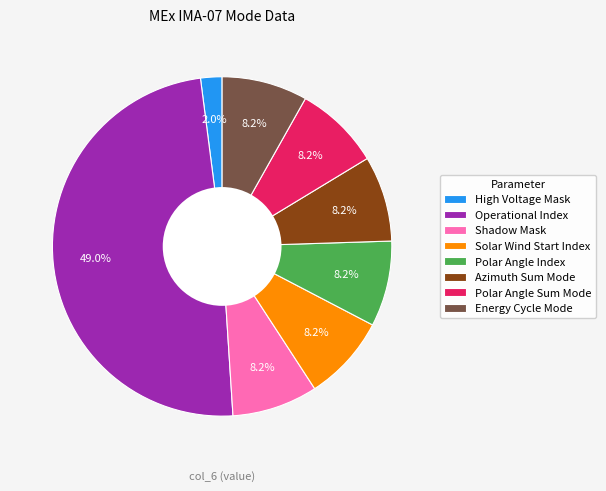

Does Polar Angle Index represent more than half of the total?

No